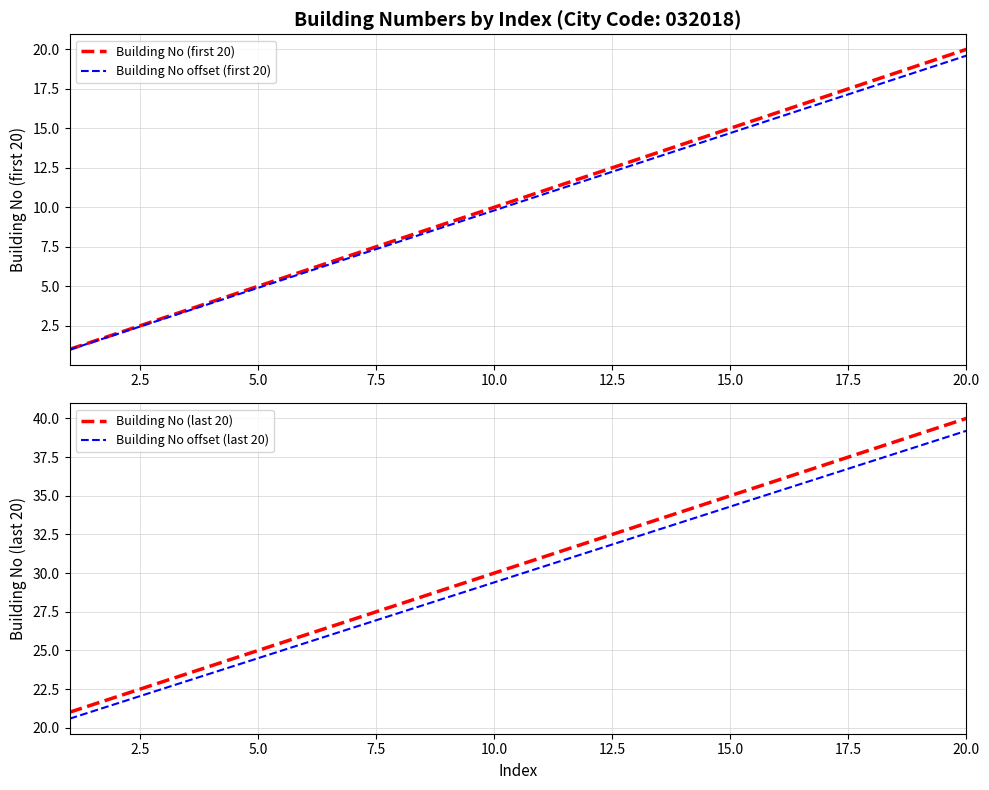

What are all the series names shown in the legend?

Building No (first 20), Building No offset (first 20), Building No (last 20), Building No offset (last 20)